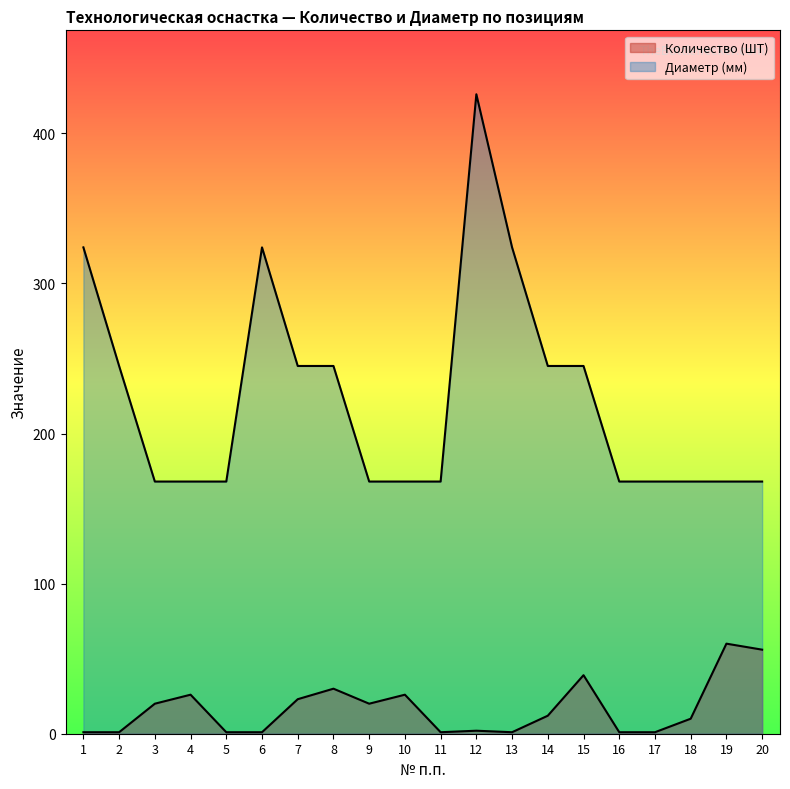

At which category does the chart reach its peak across all series?

12